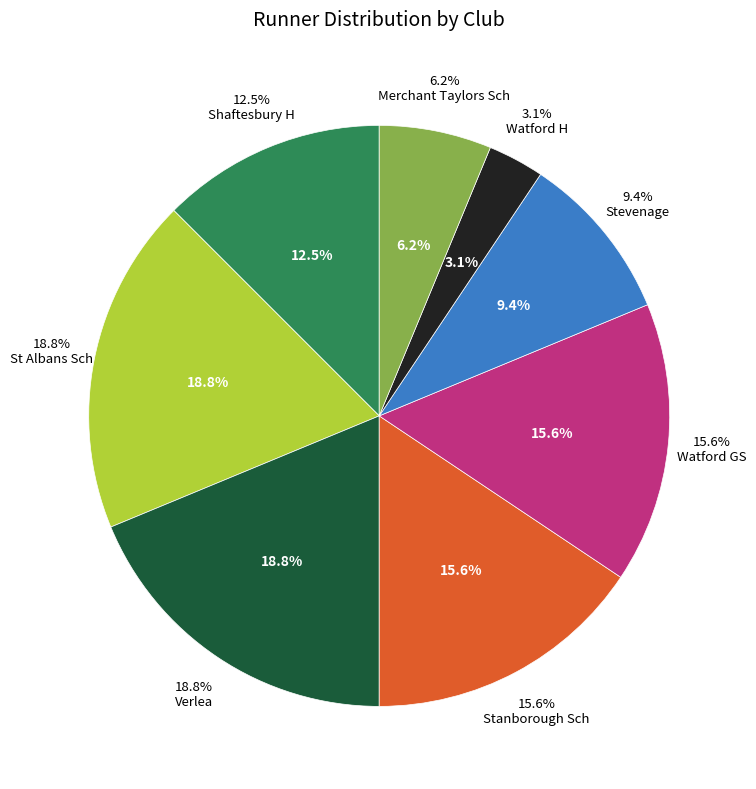

The St Albans Sch slice represents 10% of the pie. True or false?

False